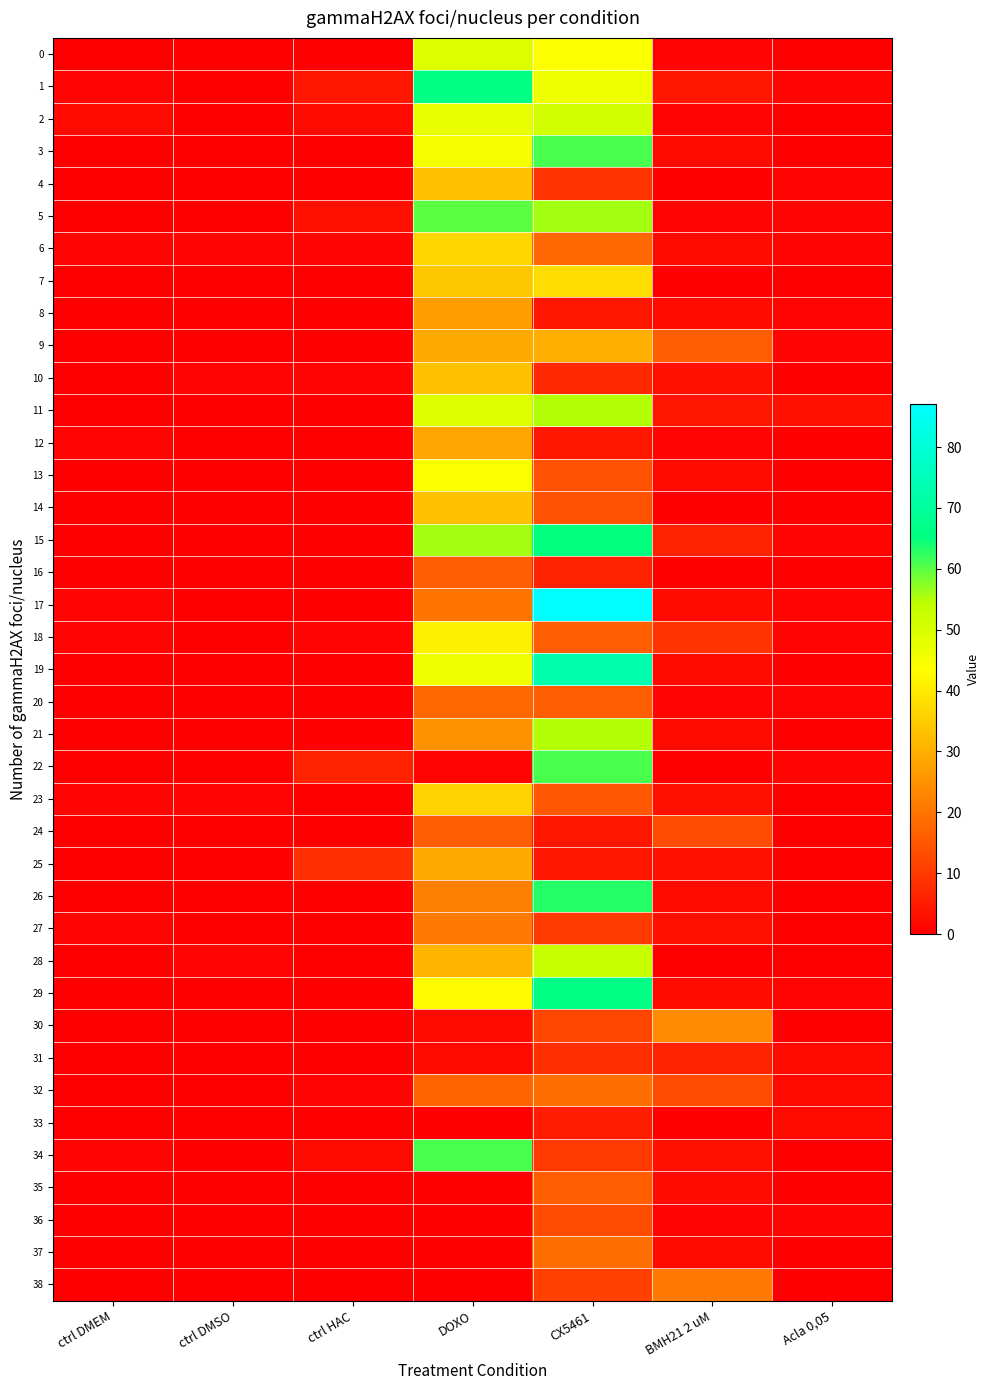

Which series has the widest spread of values?

17